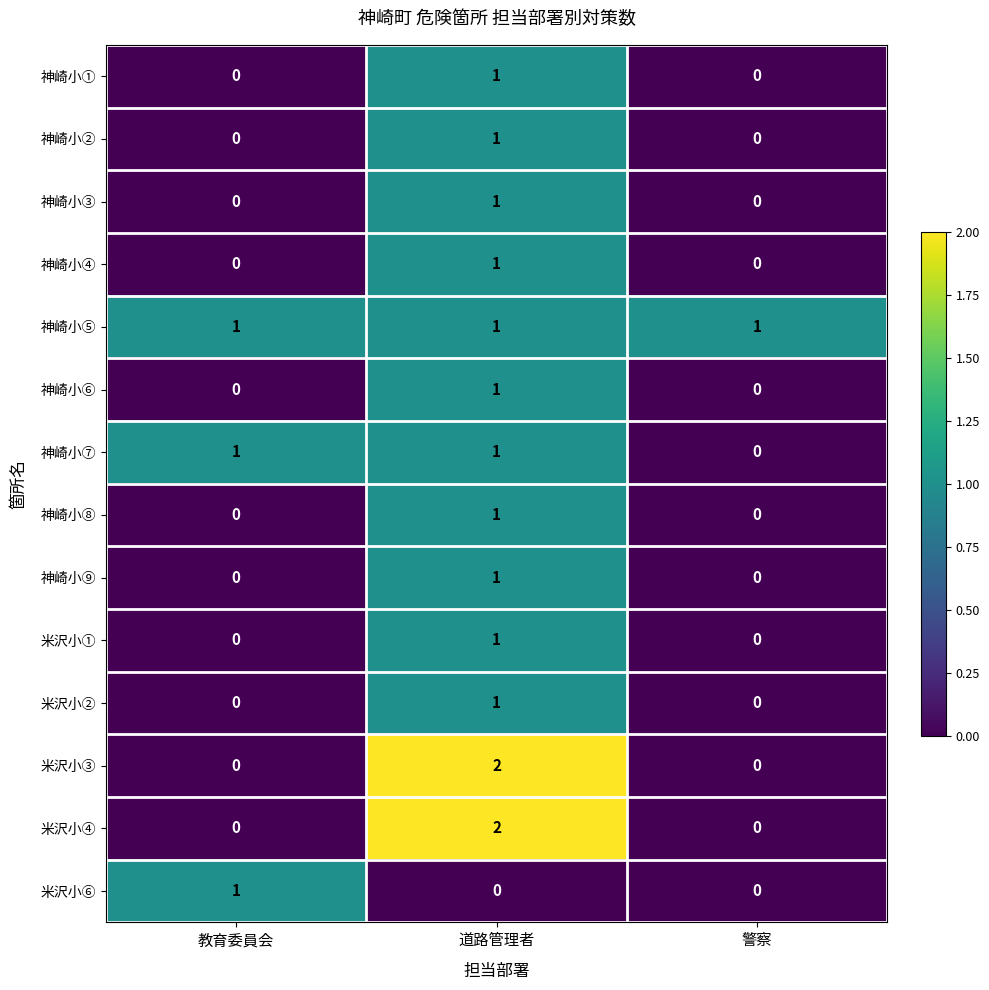

Is it true that 神崎小⑤ equals 1 at 教育委員会?

True